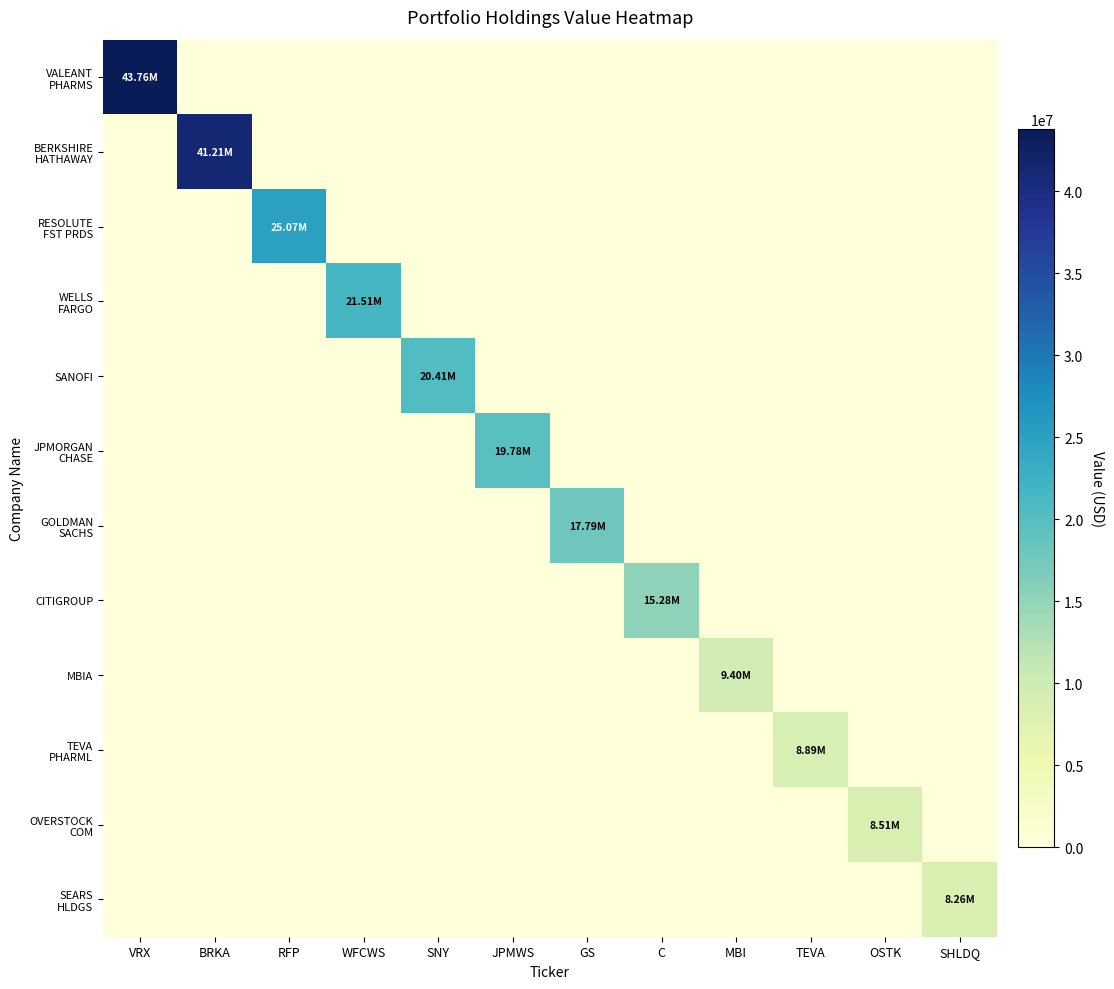

Rank the series at OSTK from lowest to highest value.

VALEANT PHARMS, BERKSHIRE HATHAWAY, RESOLUTE FST PRDS, WELLS FARGO, SANOFI, JPMORGAN CHASE, GOLDMAN SACHS, CITIGROUP, MBIA, TEVA PHARML, SEARS HLDGS, OVERSTOCK COM